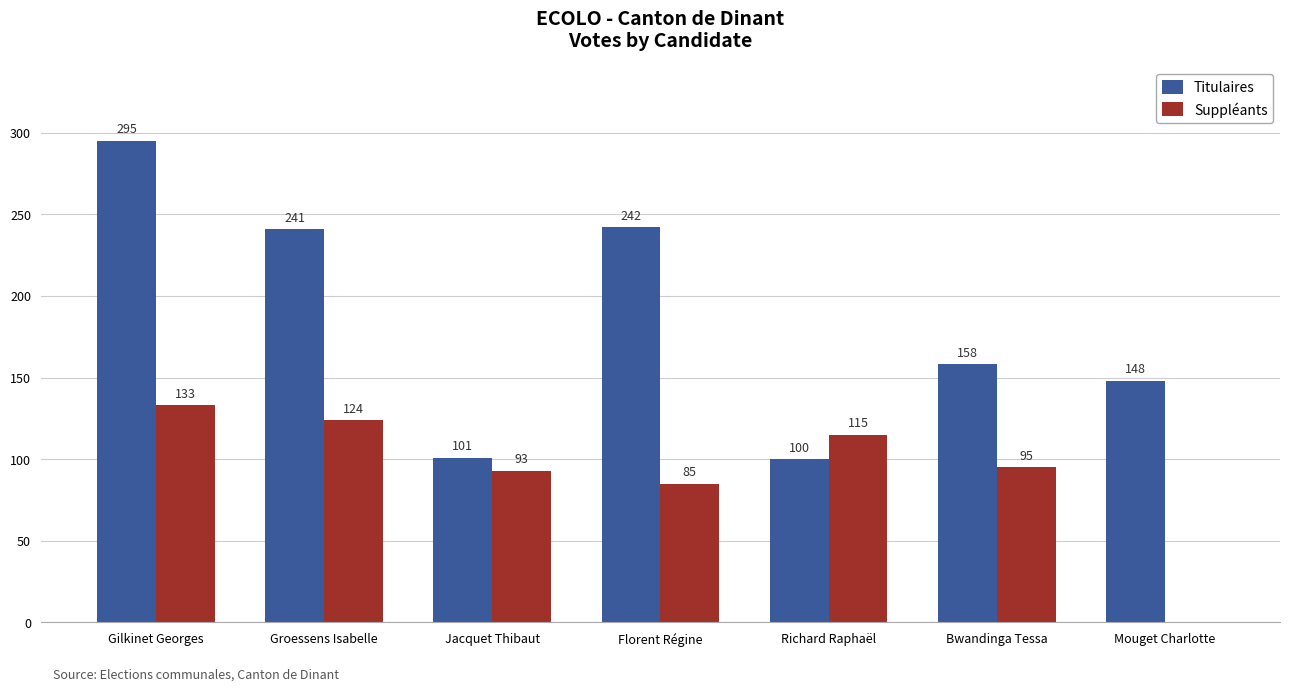

What is the sum of the Titulaires values at Richard Raphaël and Bwandinga Tessa?

258